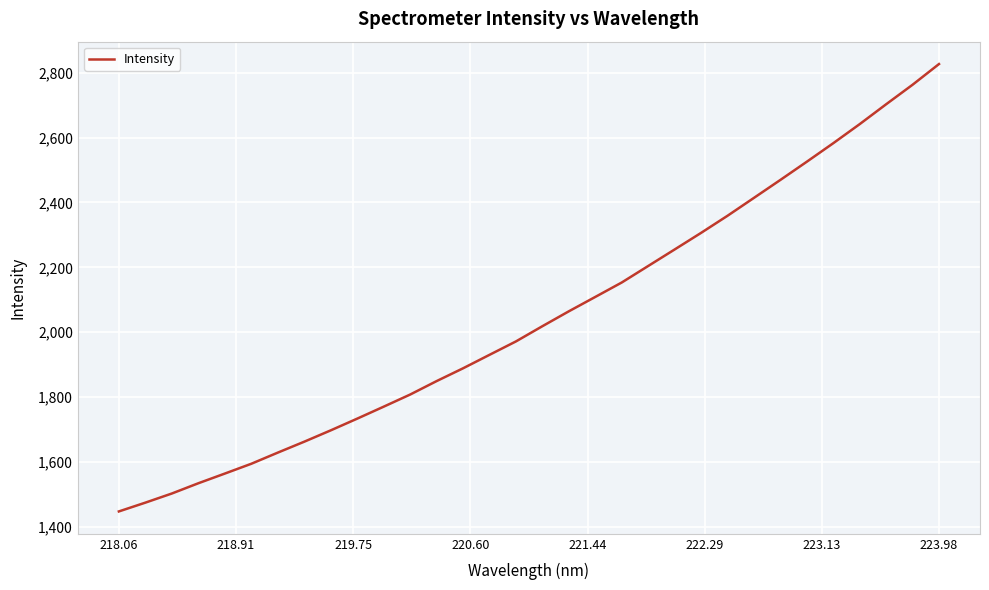

What is the difference between the maximum and minimum values?

1379.3